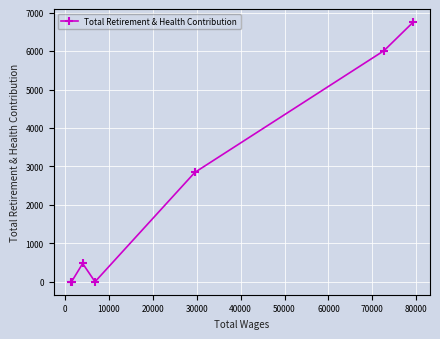

True or false: the data has more than 1 interior local peaks.

False